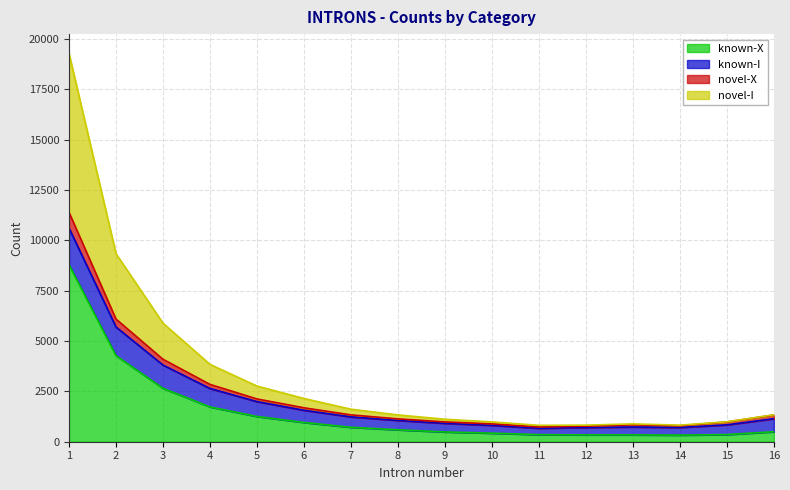

What is the greatest value displayed?

19279